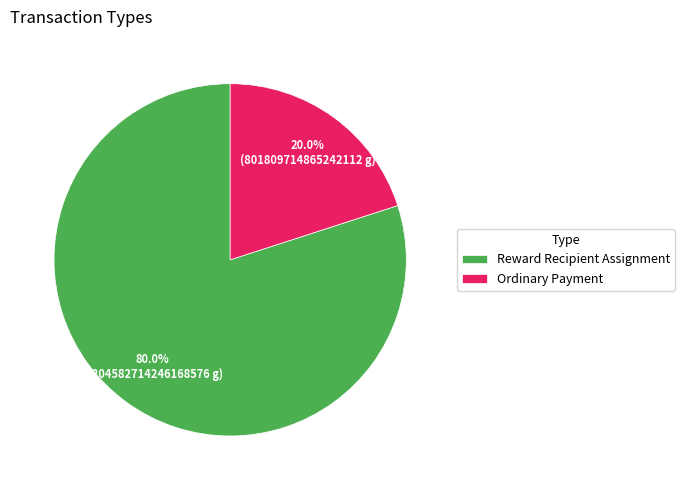

How many segments does this pie chart have?

2